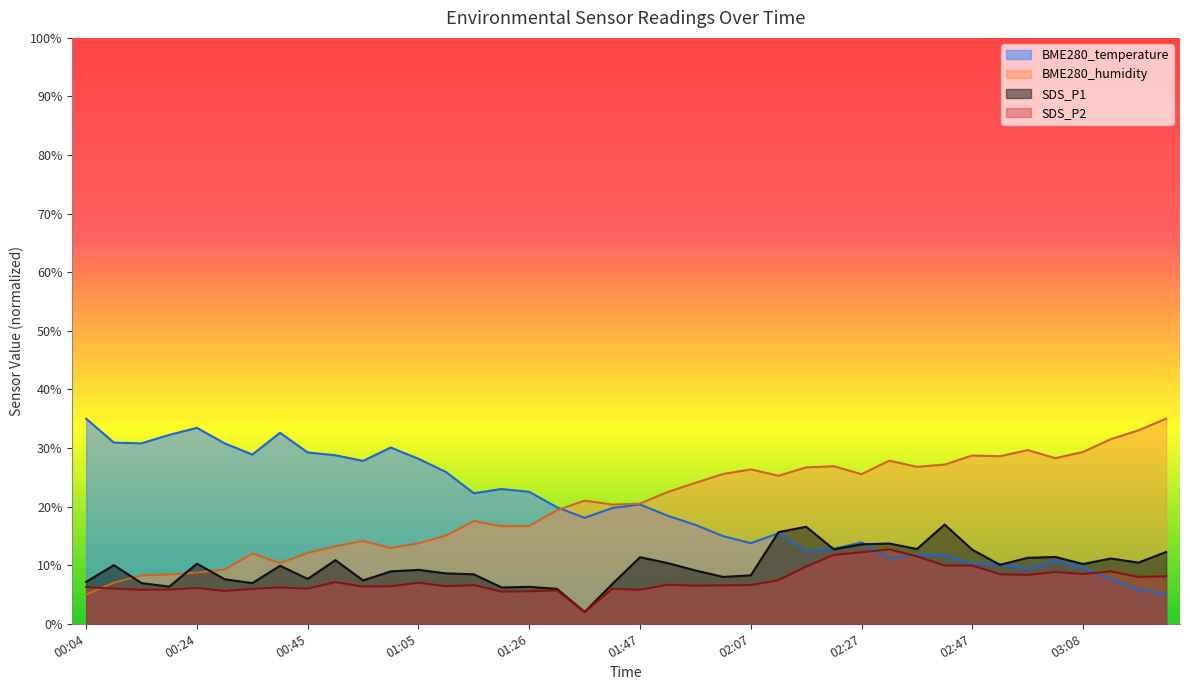

Rank the series at 01:26 from lowest to highest value.

SDS_P2, SDS_P1, BME280_humidity, BME280_temperature